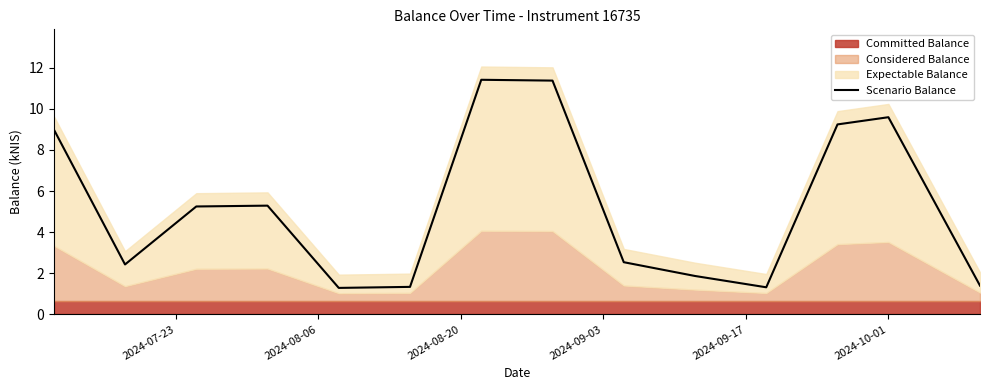

How many points are lower than both their immediate neighbors (excluding endpoints)?

3